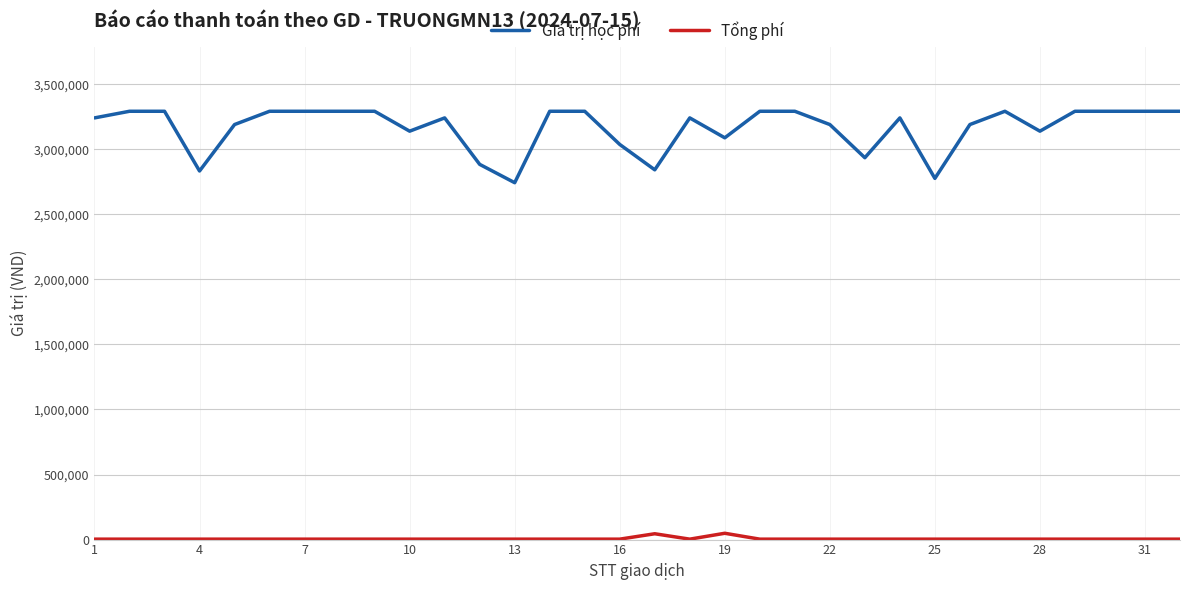

True or false: Giá trị học phí and Tổng phí cross at least once.

False